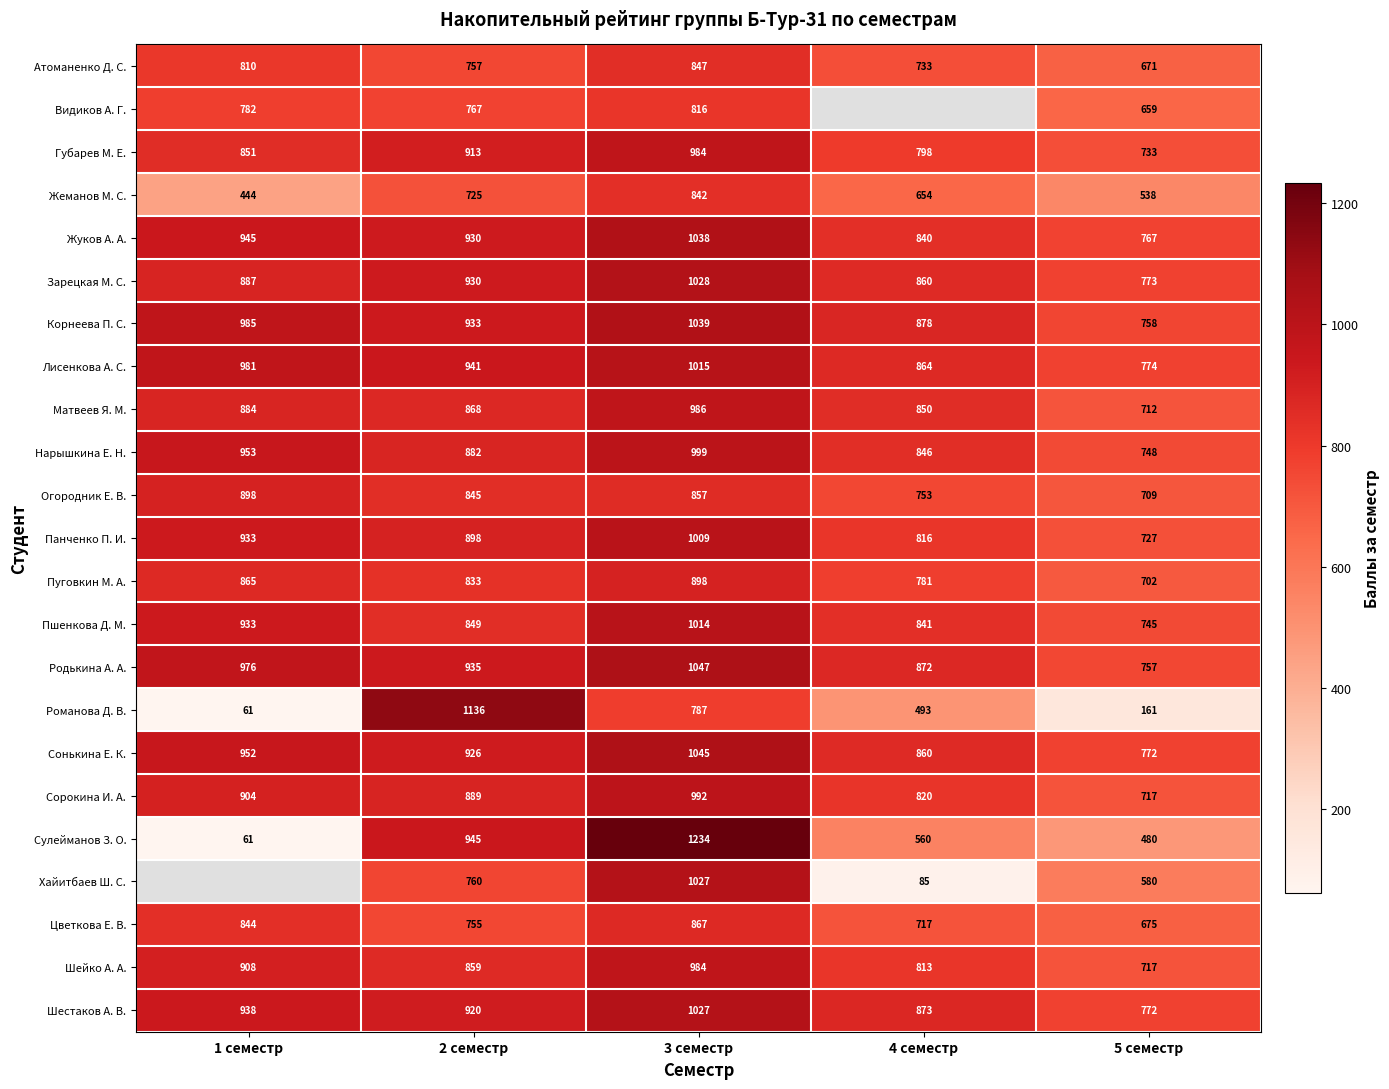

Is the value of Корнеева П. С. at 3 семестр greater than the value of Сонькина Е. К. at 4 семестр?

Yes